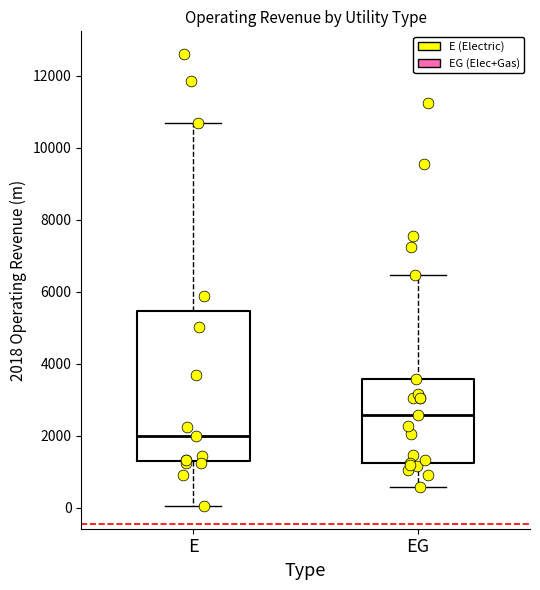

Comparing the boxes themselves (not the whiskers), which one is the tallest?

E